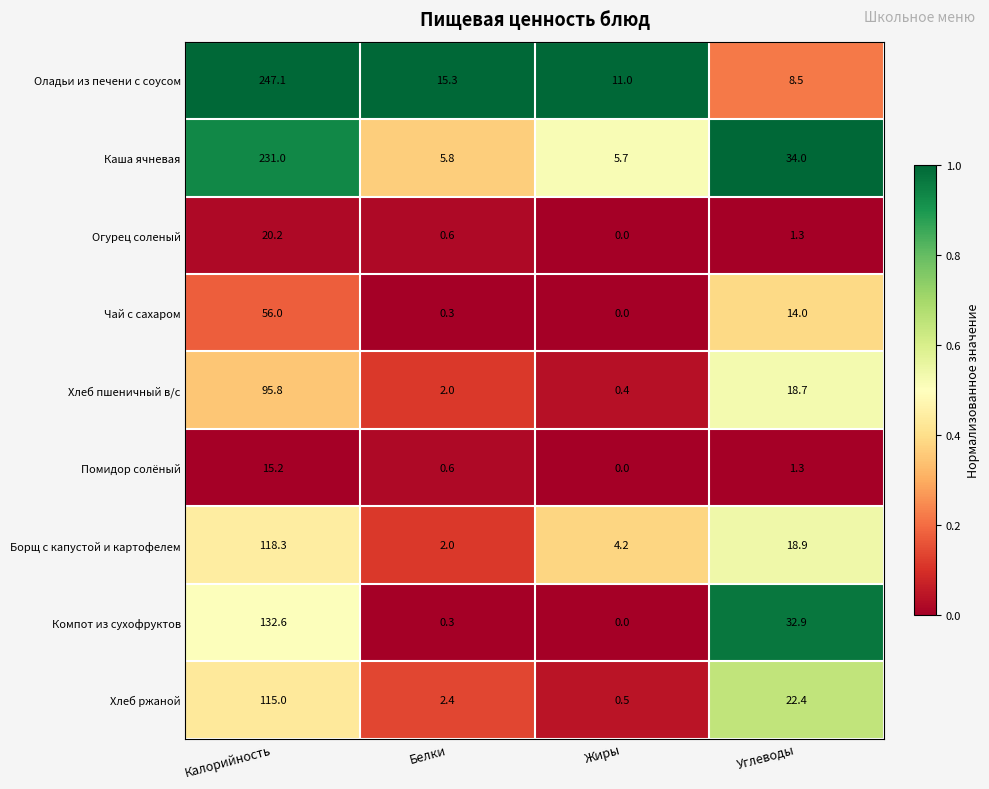

How many distinct data groups are displayed?

9